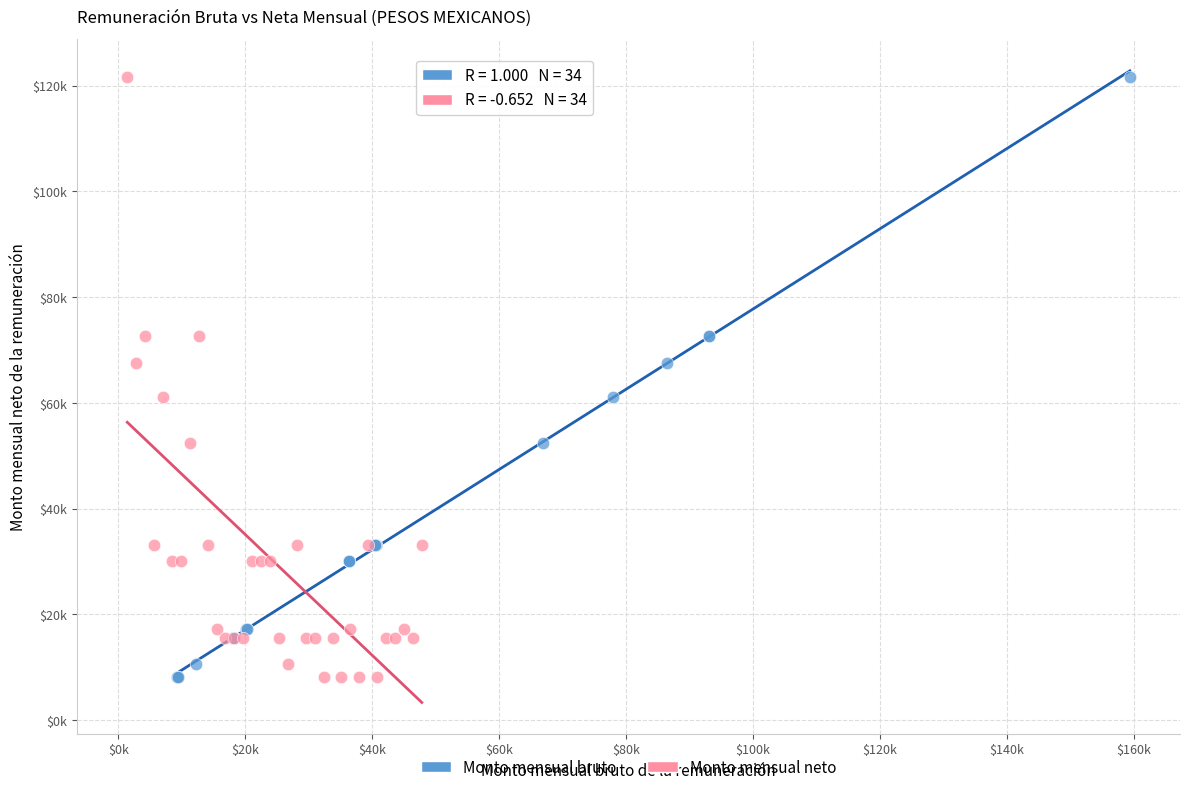

What are all the series names shown in the legend?

Monto mensual bruto, Monto mensual neto